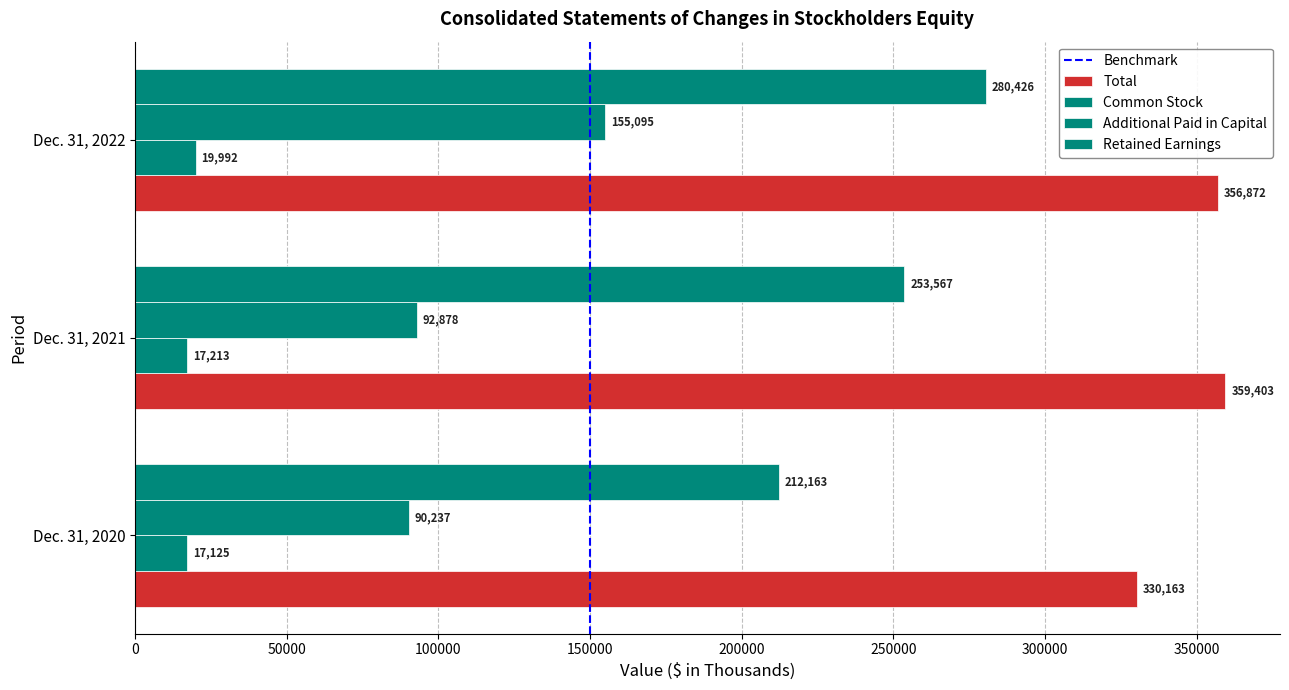

What is the highest value of the Total series?

359403